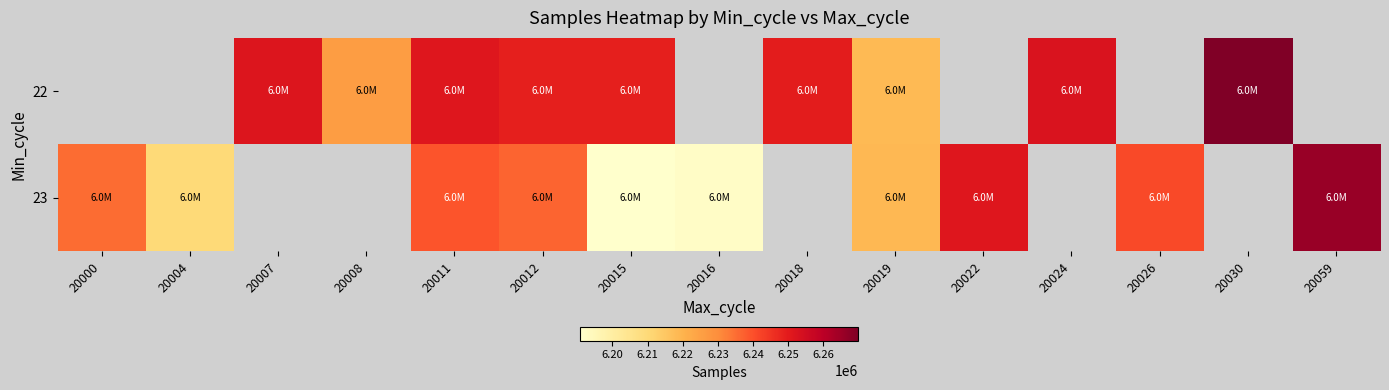

Read the 22 value at 20007.

6251769.0